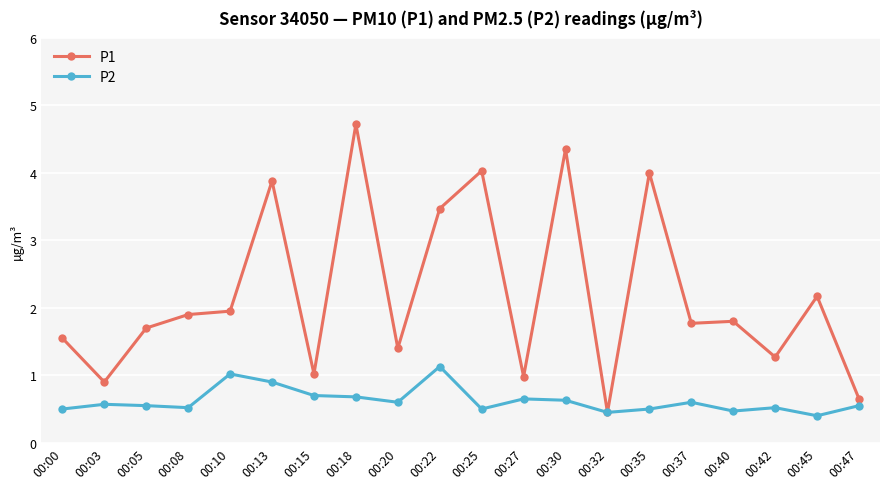

What is the lowest value of the P2 series?

0.4